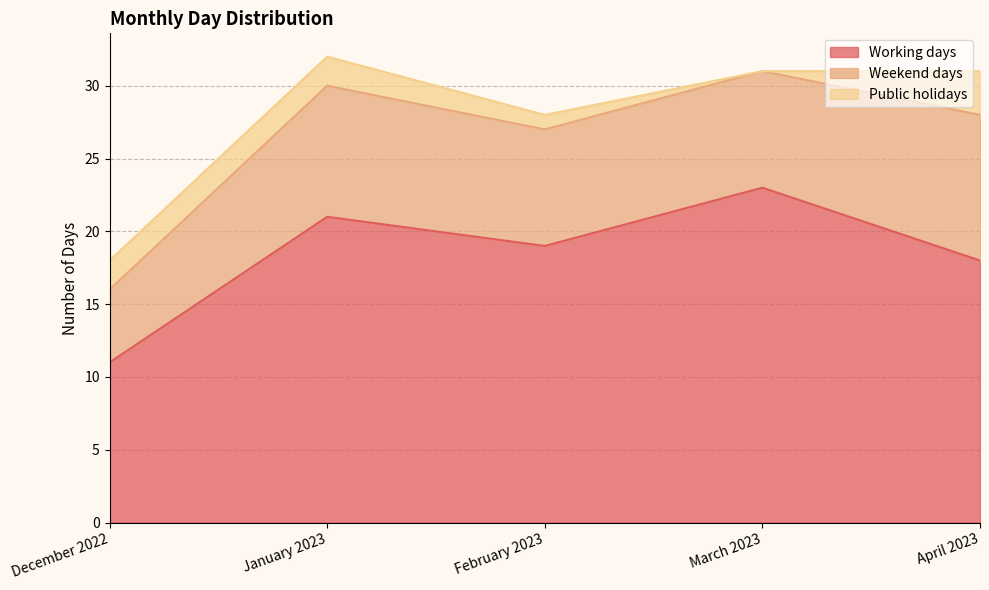

What are all the series names shown in the legend?

Working days, Weekend days, Public holidays